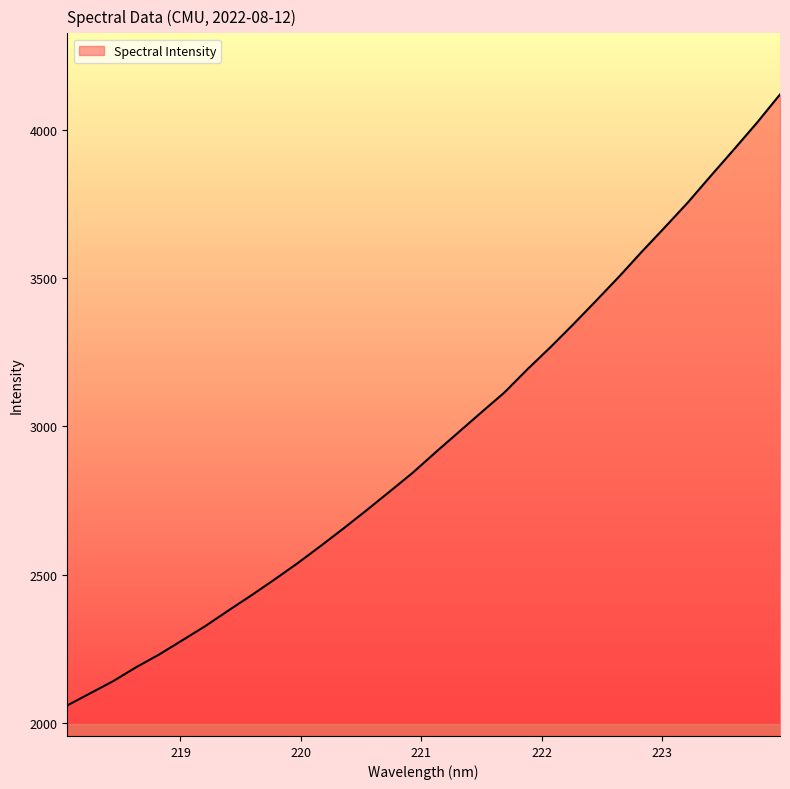

What is the difference between the maximum and minimum values?

2059.9